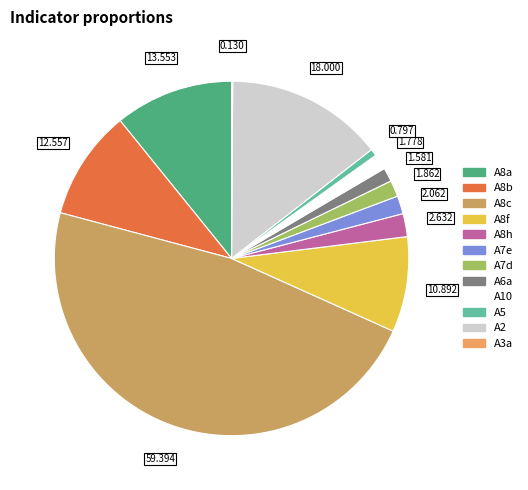

Is it true that A8b is 1% of the pie?

False